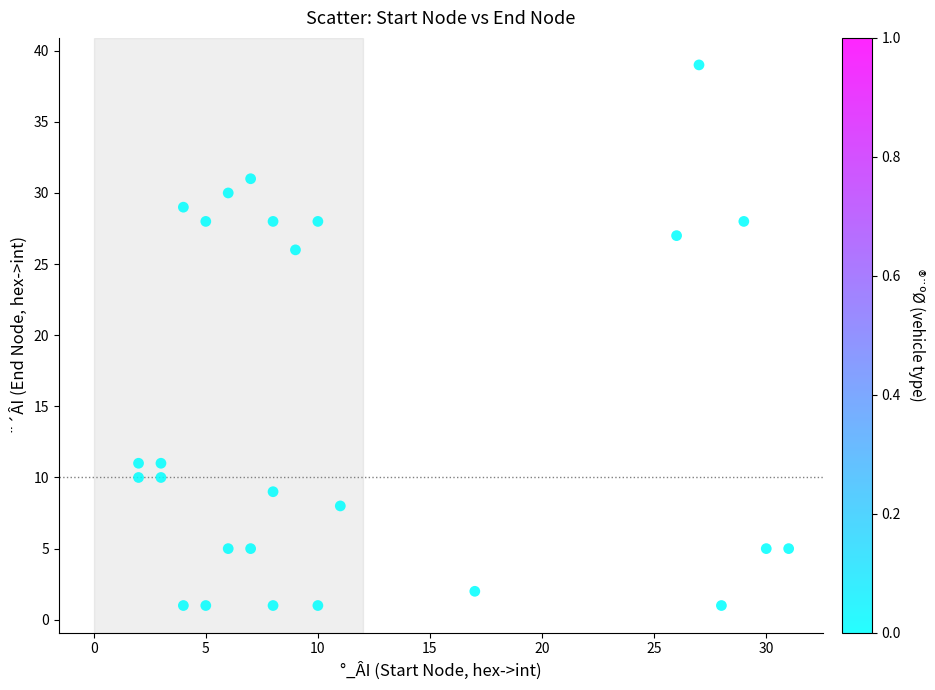

What is the range of Y values (max minus min)?

38